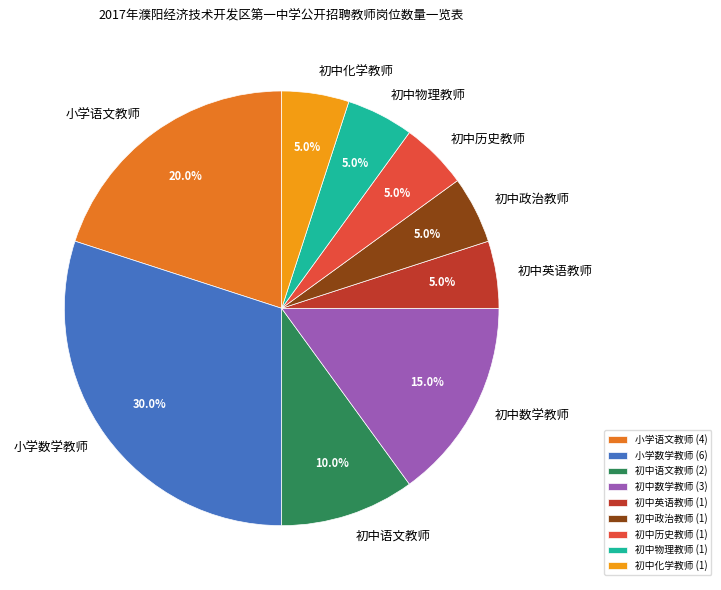

How much of the chart is everything except 小学数学教师?

70.0%